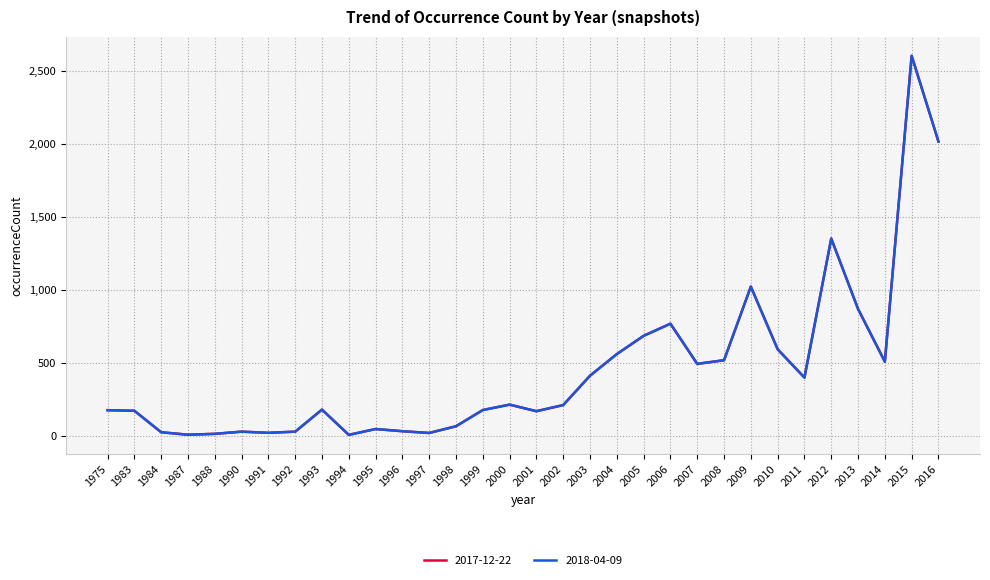

Is this an area chart (filled region under the line)?

No